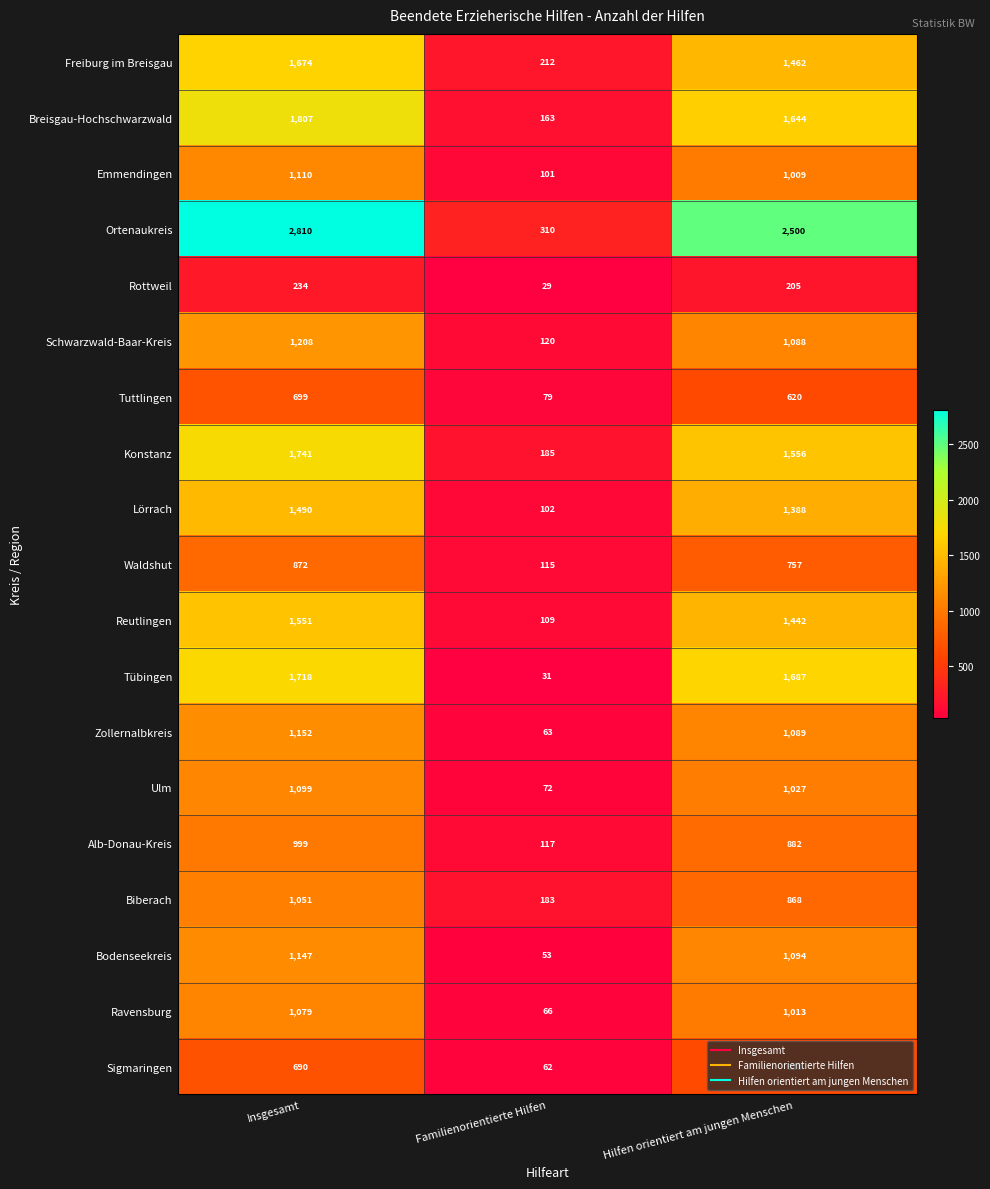

The Waldshut series shows 252 at Hilfen orientiert am jungen Menschen. True or false?

False